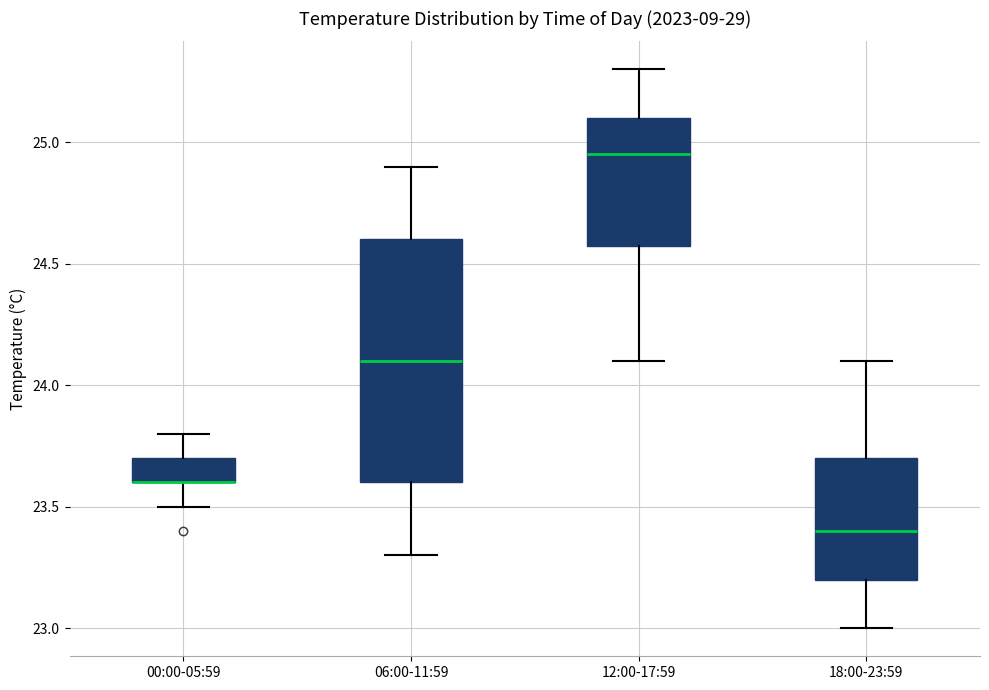

Reading left to right, transcribe this box plot: for each box, give where its median line is, the range the box spans, and where its two whiskers end, as read against the y-axis. The values are not printed on the chart, so give them approximately, as read against the axis.

00:00-05:59: median 23.60 (drawn on the box's lower edge), box 23.60 to 23.70, whiskers 23.50 to 23.80
06:00-11:59: median 24.10, box 23.60 to 24.60, whiskers 23.30 to 24.90
12:00-17:59: median 24.95, box 24.60 to 25.10, whiskers 24.10 to 25.30
18:00-23:59: median 23.40, box 23.20 to 23.70, whiskers 23.00 to 24.10